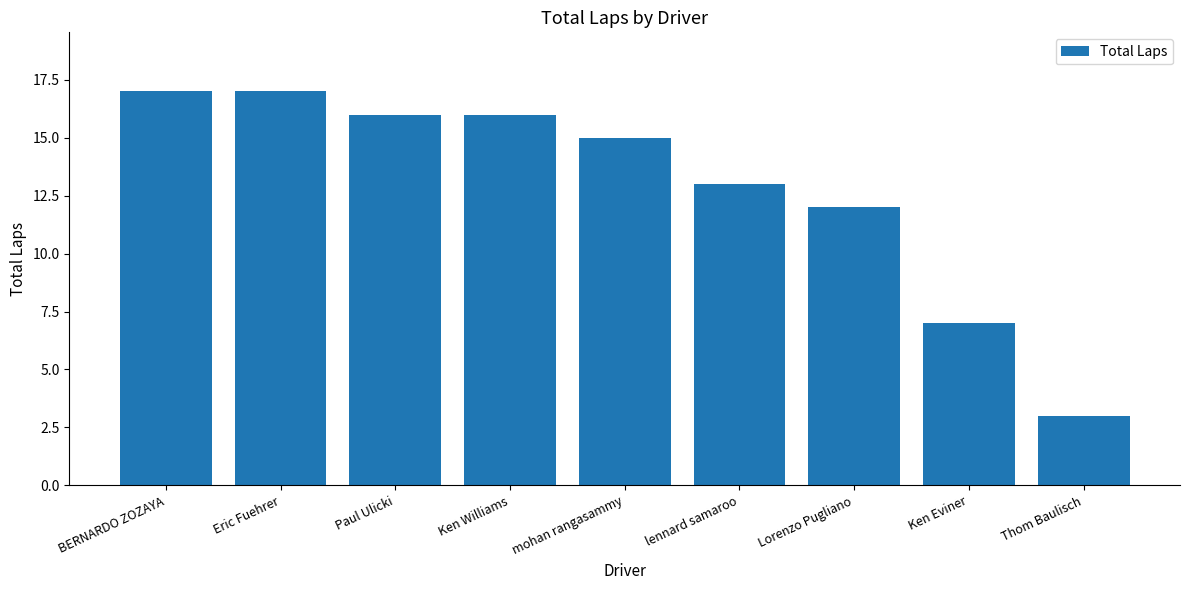

What value does the data have at Ken Eviner?

7